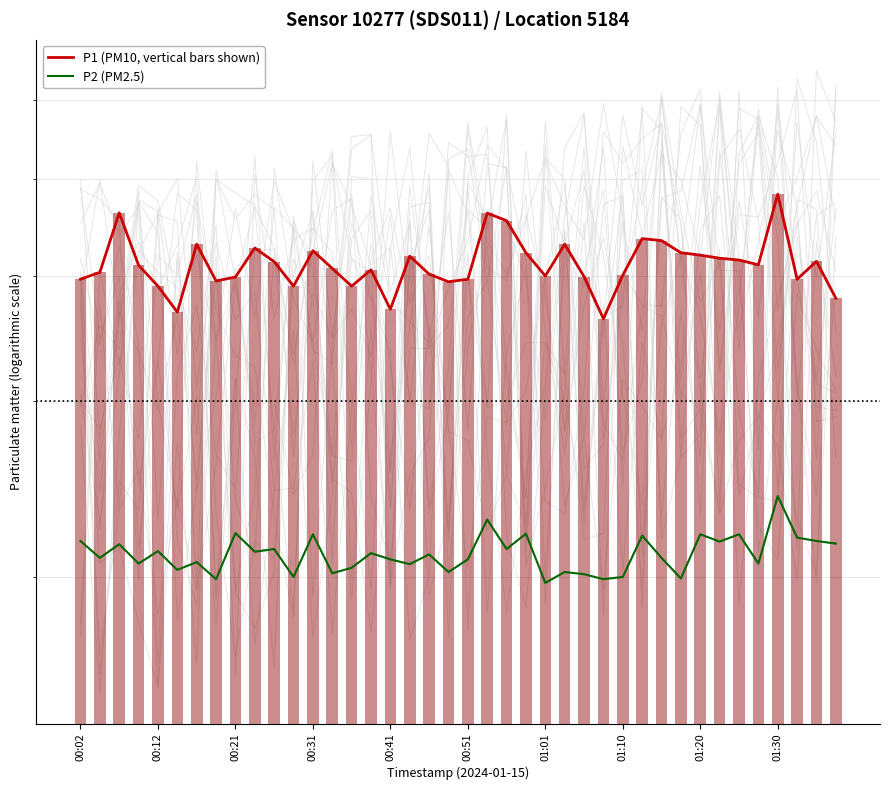

Reading left to right, list all the values displayed in this chart.

P1 (PM10, vertical bars shown): 39.7	40.4	46.3	41.0	39.1	36.8	43.1	39.6	39.9	42.7	41.4	39.1	42.4	40.7	39.1	40.6	37.1	41.9	40.2	39.5	39.7	46.3	45.5	42.2	40.0	43.1	40.0	36.3	40.1	43.6	43.4	42.2	42.0	41.7	41.5	41.1	48.3	39.7	41.4	38.0
P2 (PM2.5): 21.7	20.9	21.6	20.6	21.2	20.3	20.7	19.9	22.1	21.2	21.3	20.0	22.1	20.2	20.4	21.1	20.8	20.6	21.1	20.2	20.8	22.8	21.3	22.1	19.7	20.2	20.1	19.9	20.0	22.0	20.9	19.9	22.1	21.7	22.1	20.6	24.1	21.9	21.7	21.6